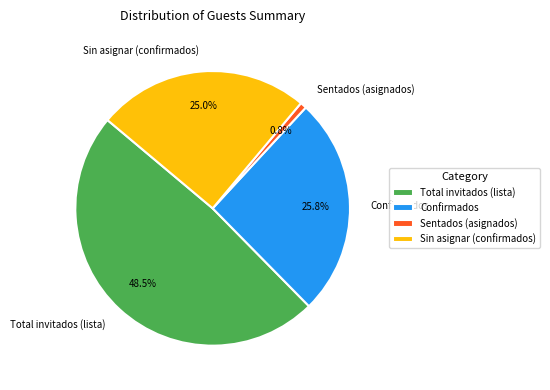

Do Sentados (asignados) and Confirmados together represent more than half of the pie?

No